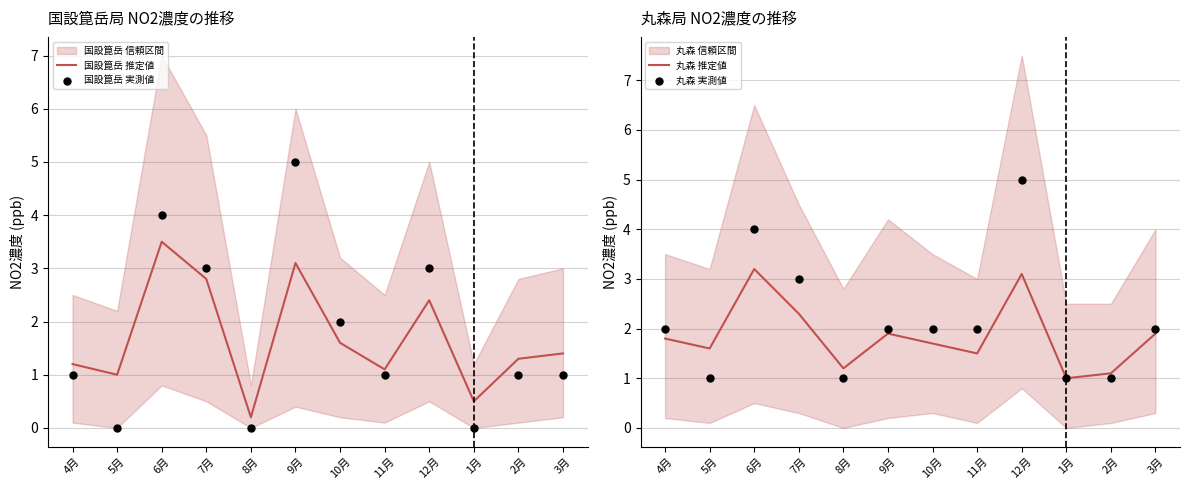

Which series has the widest spread of Y values?

国設箟岳 実測値